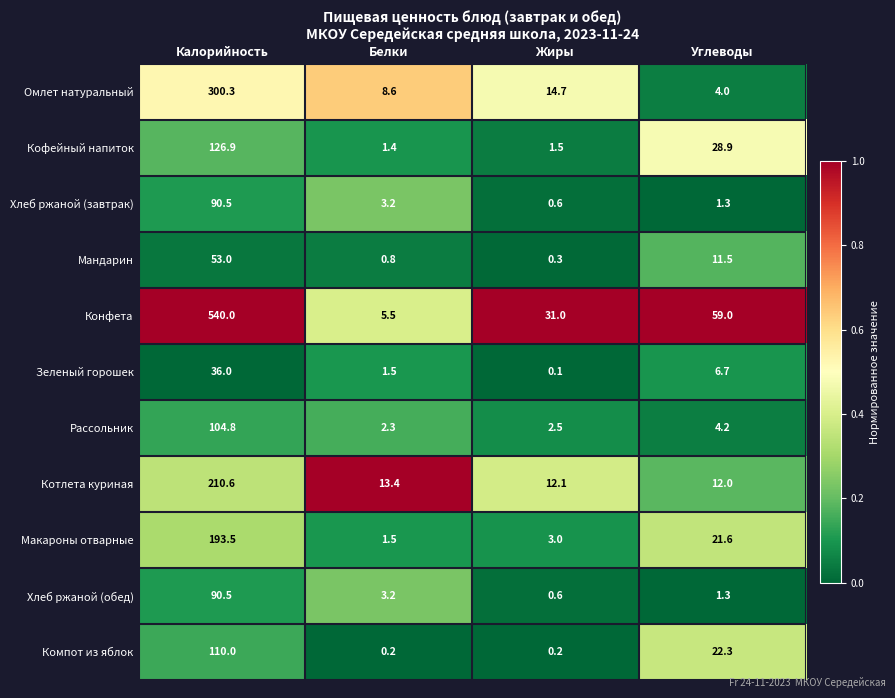

What is the difference between the maximum and second lowest values in the Кофейный напиток series?

125.4